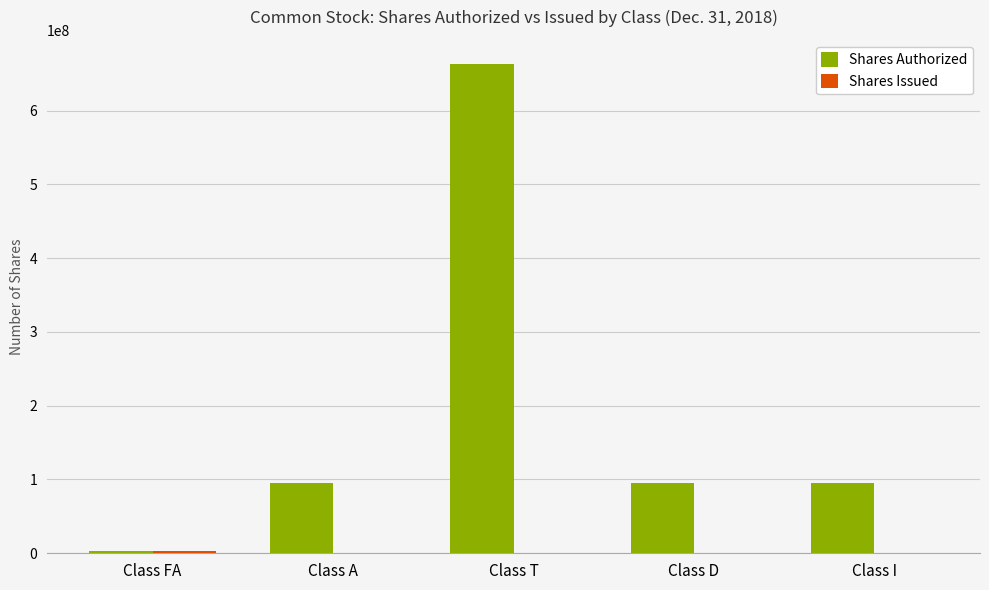

Between Class FA and Class I, which series saw the biggest shift?

Shares Authorized